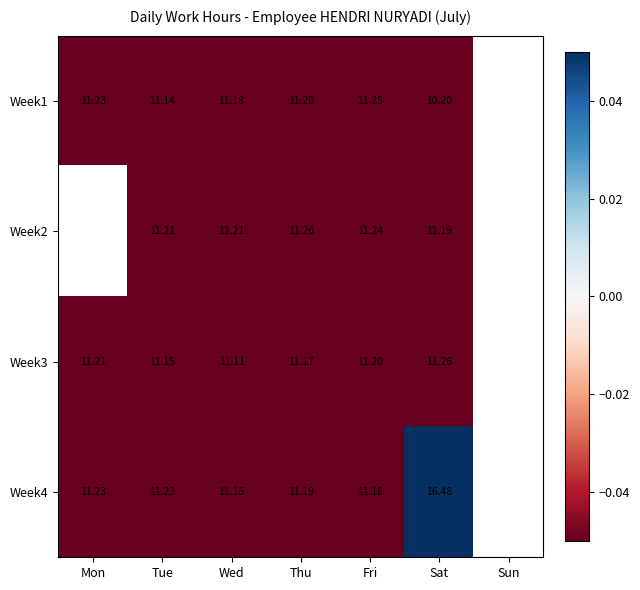

Is the value of Week1 at Sun greater than the value of Week4 at Sat?

No